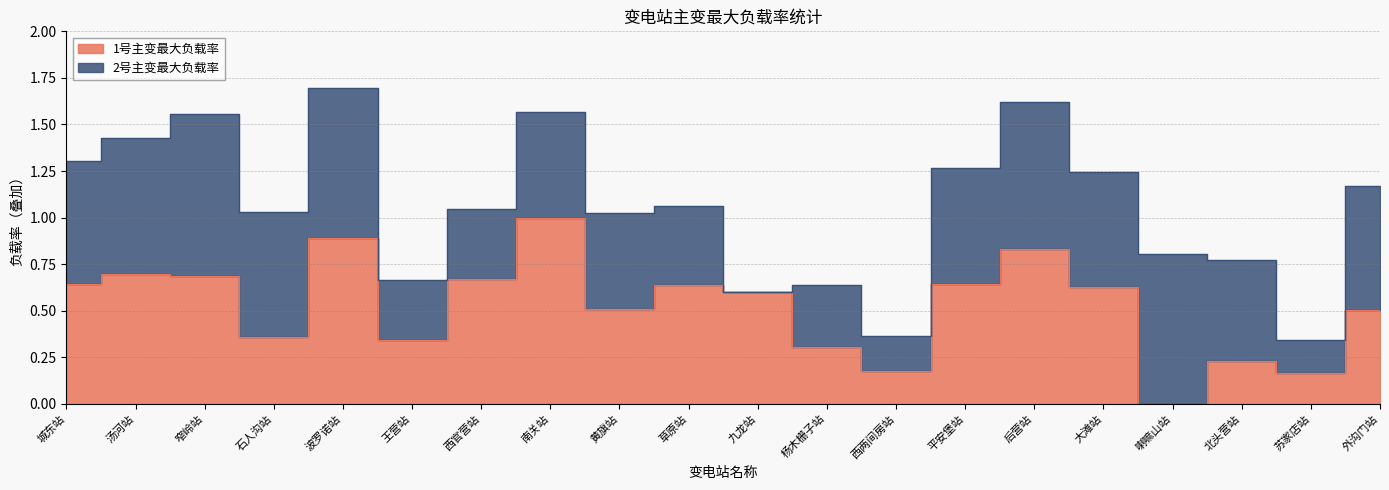

Reading left to right, extract all data points from this chart.

城东站=0.6	汤河站=0.7	窄岭站=0.7	石人沟站=0.4	波罗诺站=0.9	王营站=0.3	西官营站=0.7	南关站=1.0	黄旗站=0.5	草原站=0.6	九龙站=0.6	杨木栅子站=0.3	西两间房站=0.2	平安堡站=0.6	后营站=0.8	大滩站=0.6	喇嘛山站=0.0	北头营站=0.2	苏家店站=0.2	外沟门站=0.5